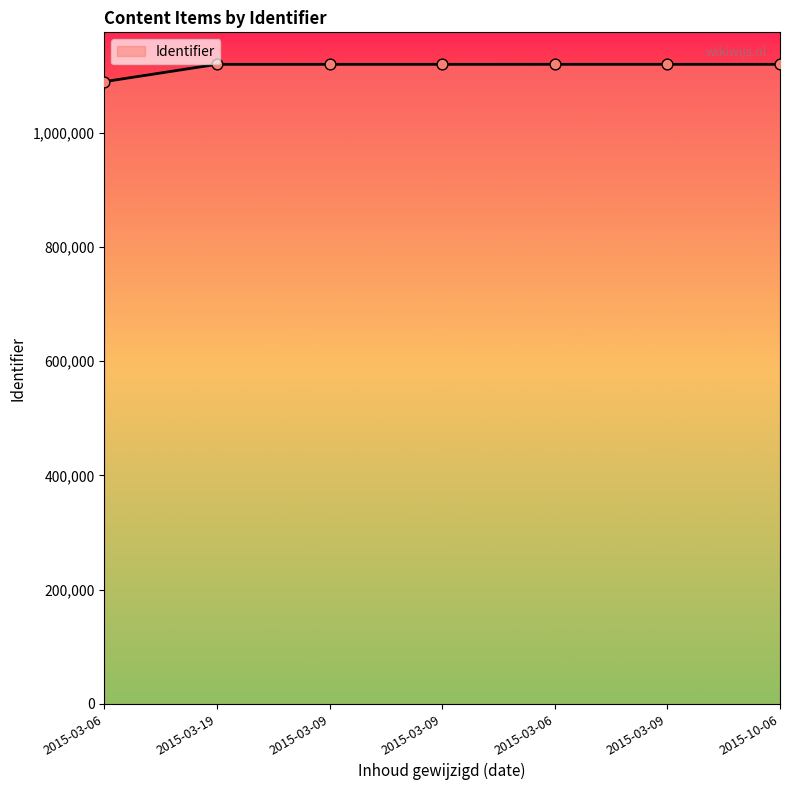

What is the ratio of the value at 2015-03-09 to the value at 2015-03-06?

1.0